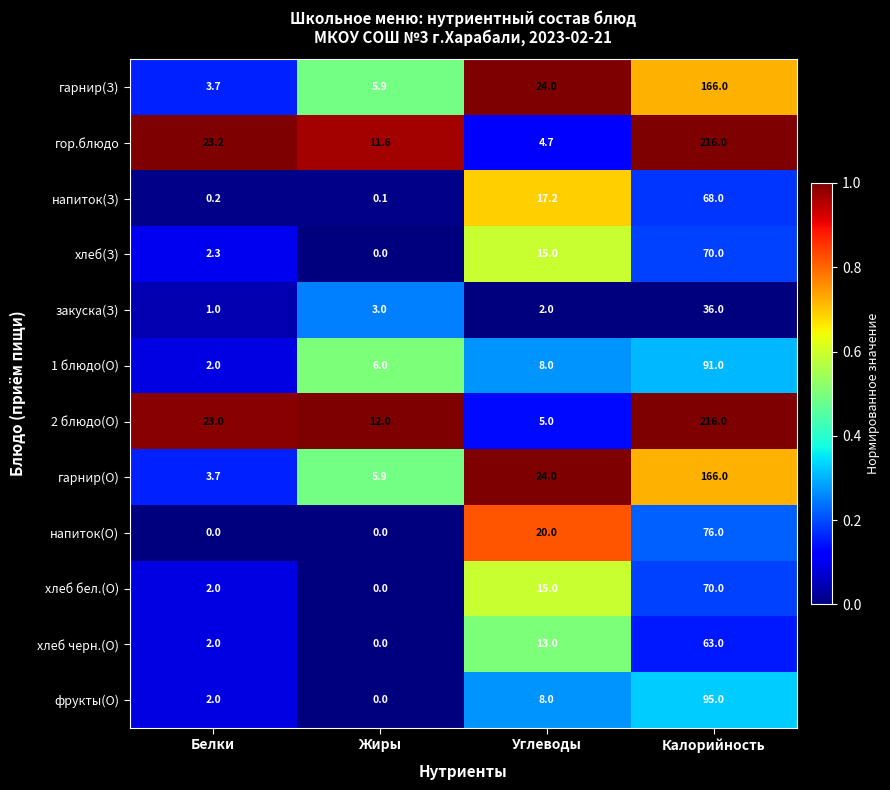

What is the greatest value displayed?

216.0